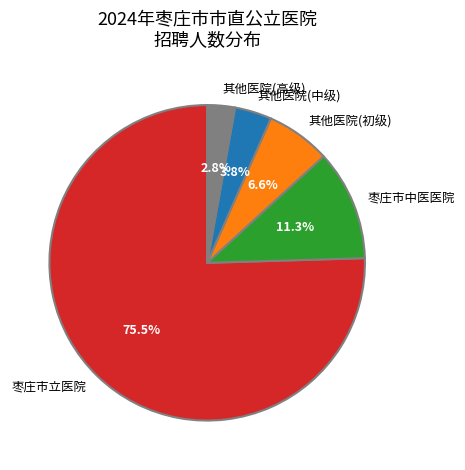

Does 枣庄市立医院 account for over 50% of the chart?

Yes